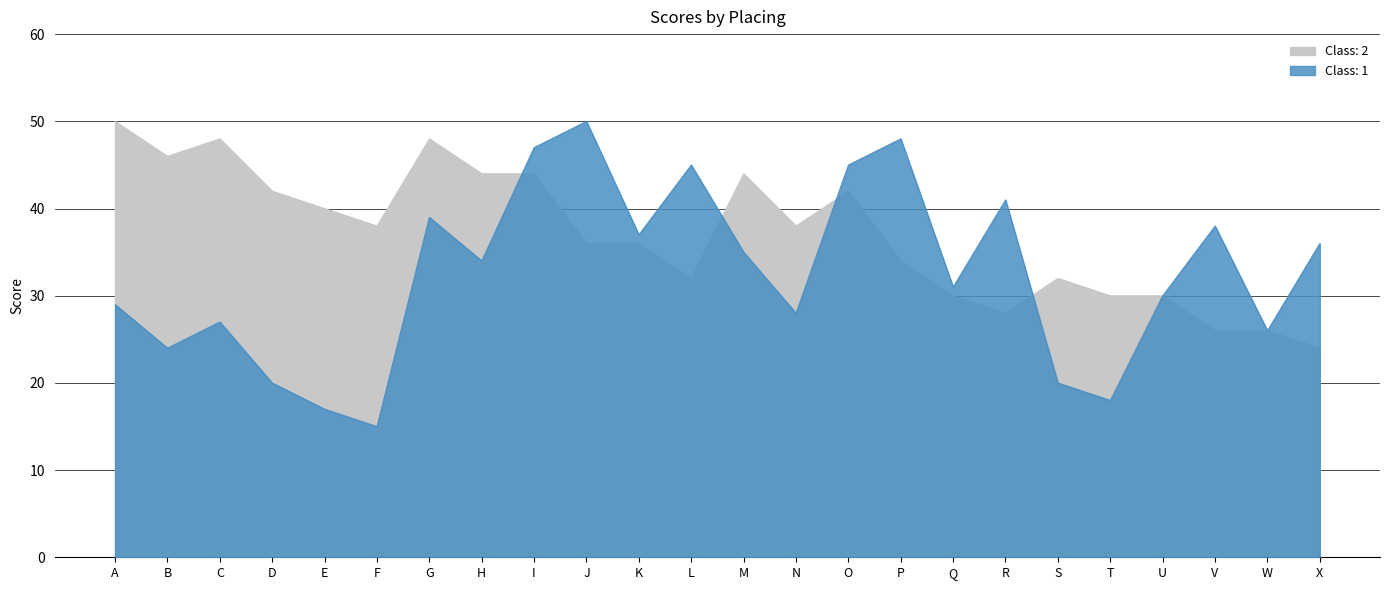

Which series has the widest spread of values?

Class: 1